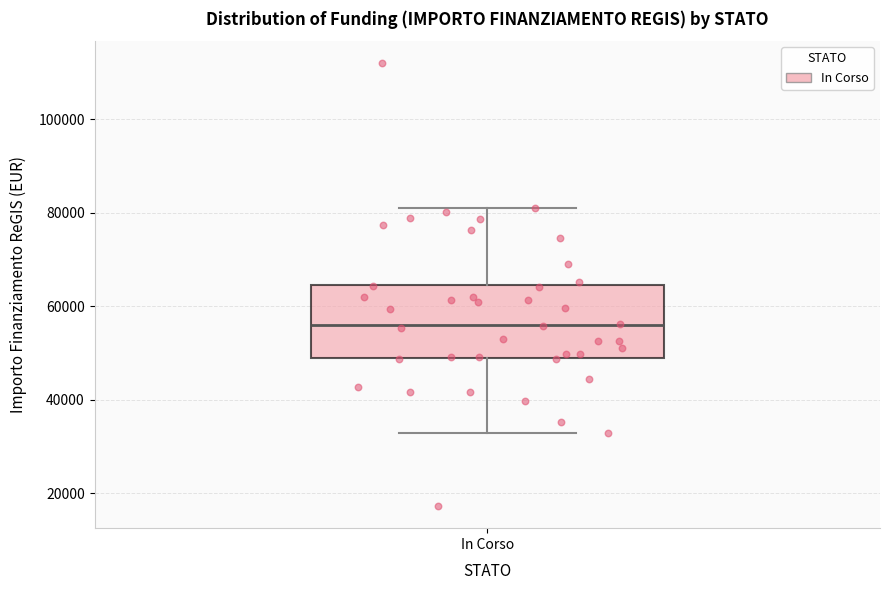

Read this box plot against the y-axis: the position of the median line, the range covered by the box, and the ends of both whiskers. The values are not printed on the chart, so give them approximately, as read against the axis.

median 56000, box 50000 to 64000, whiskers 32000 to 80000